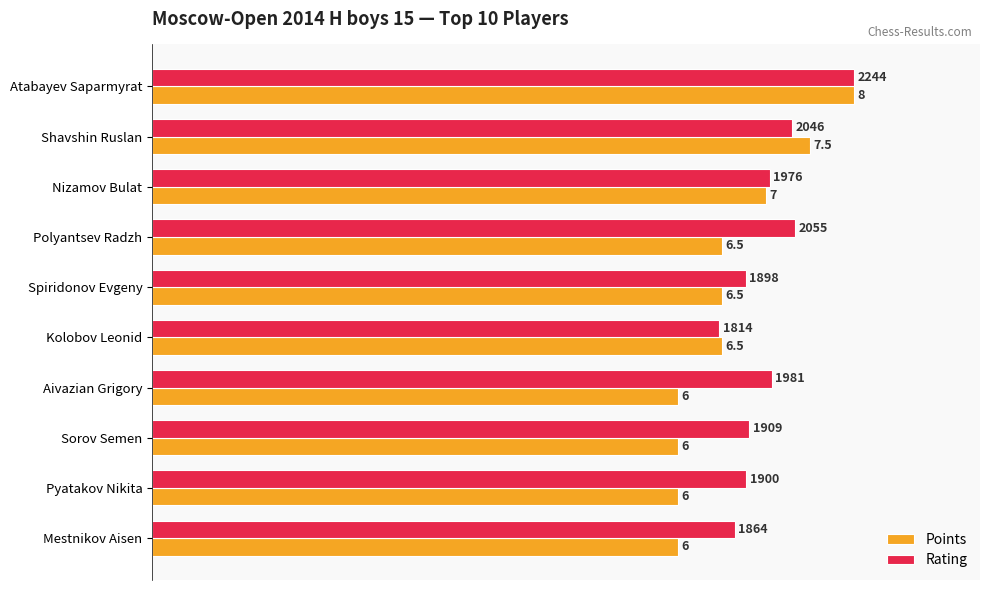

What are all the series names shown in the legend?

Points, Rating